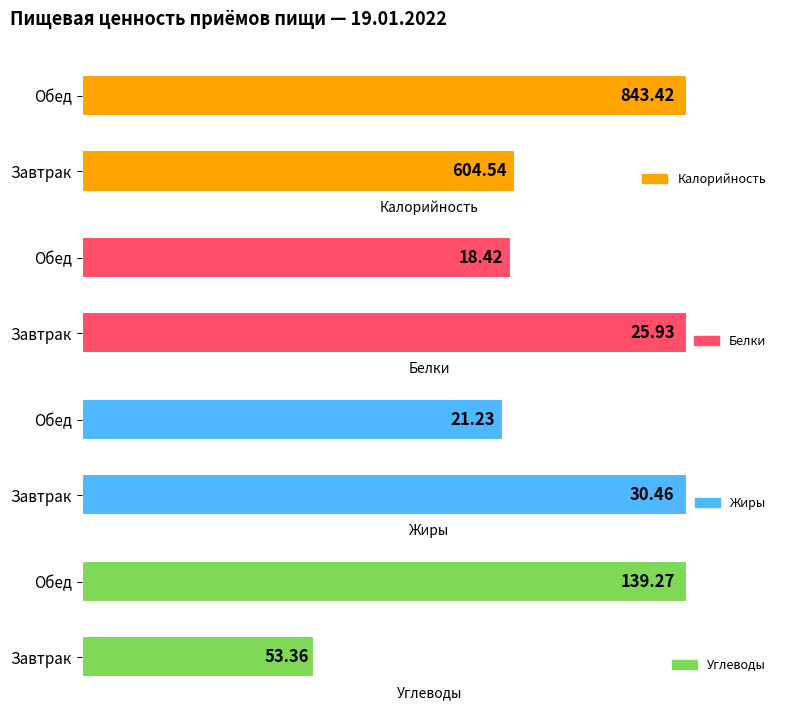

How many bars are there in total?

8